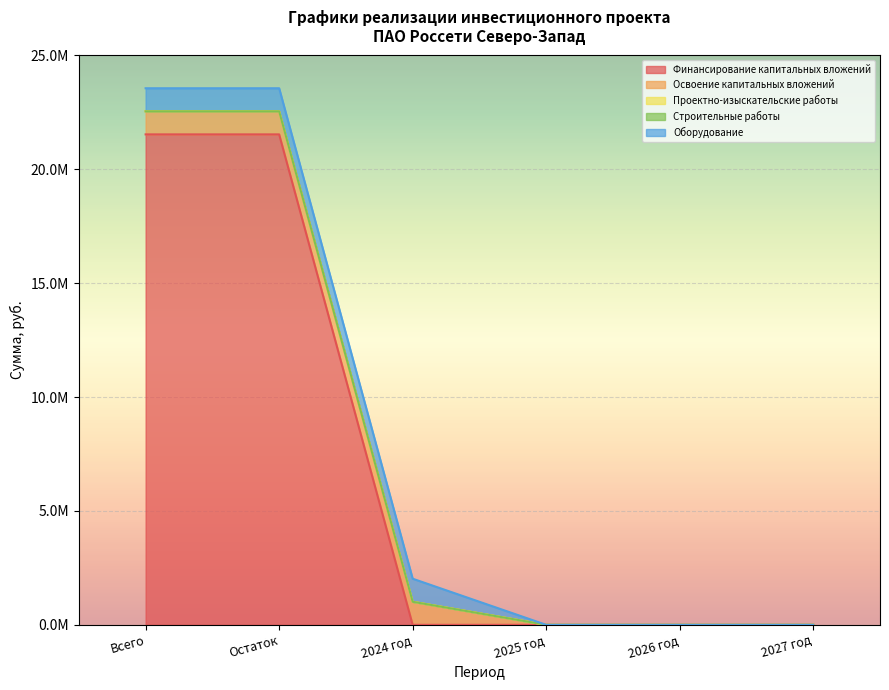

True or false: Освоение капитальных вложений has a value of -571209 at 2027 год.

False